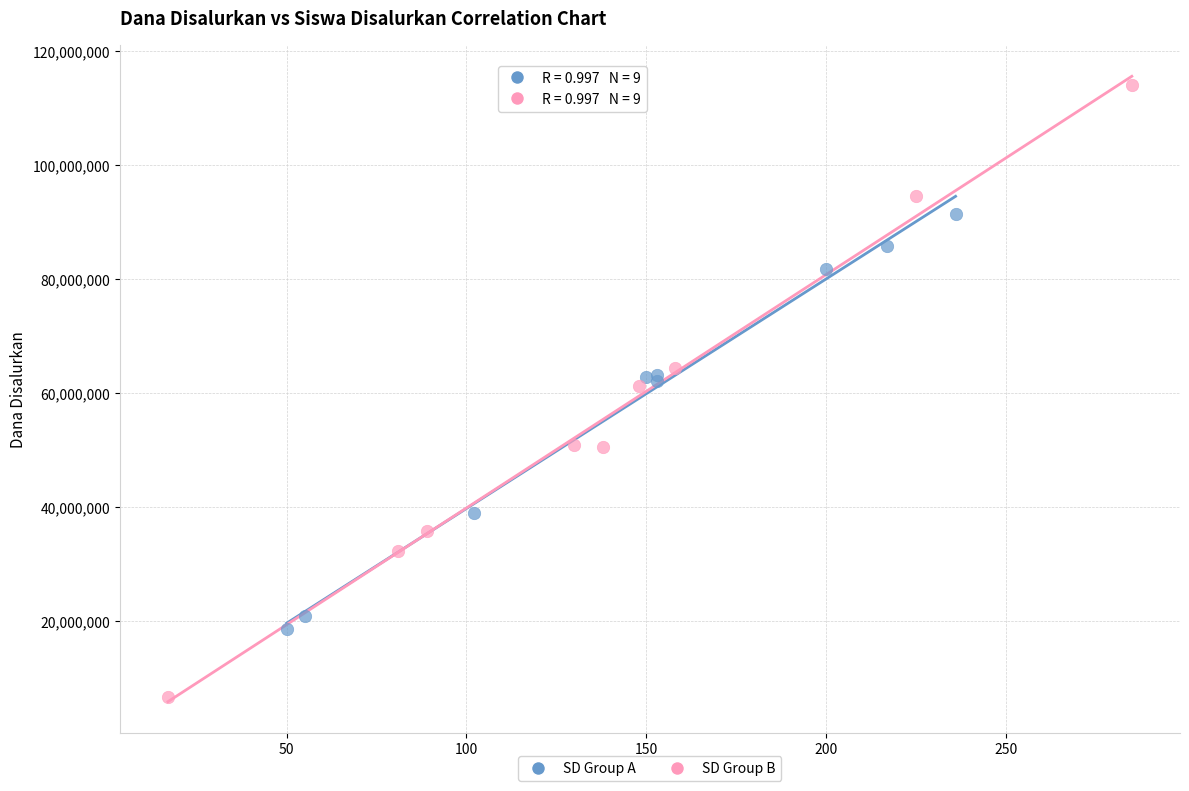

What are all the series names shown in the legend?

SD Group A, SD Group B